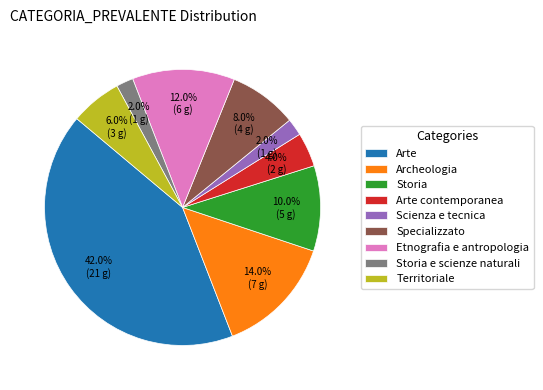

Which slice is the largest?

Arte